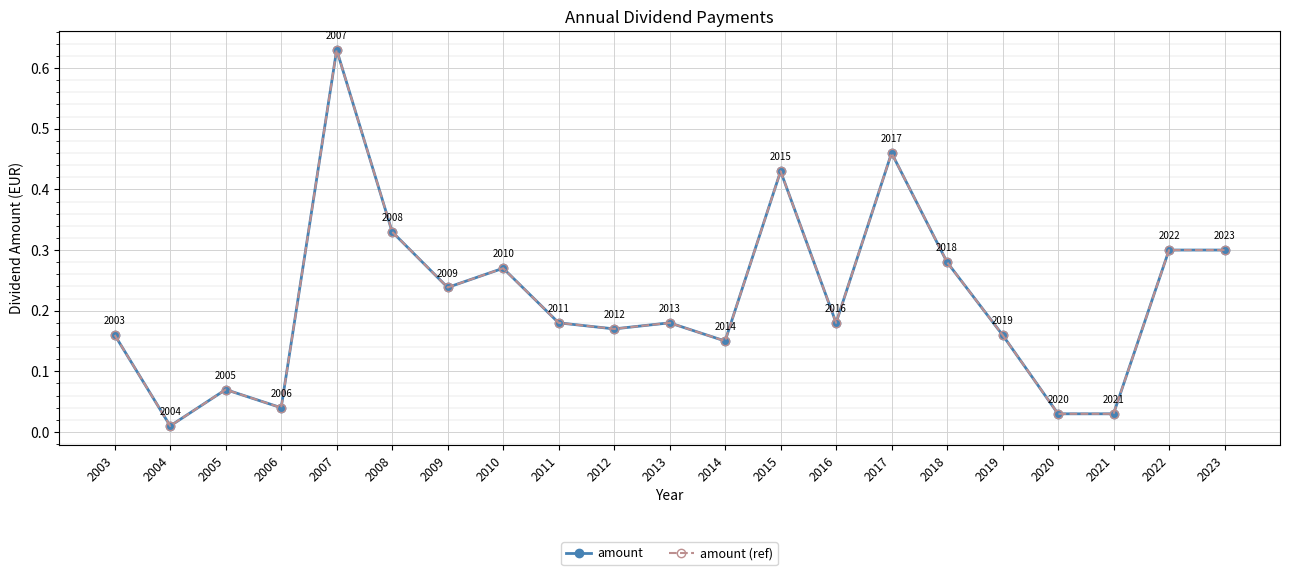

Is this an area chart (filled region under the line)?

No